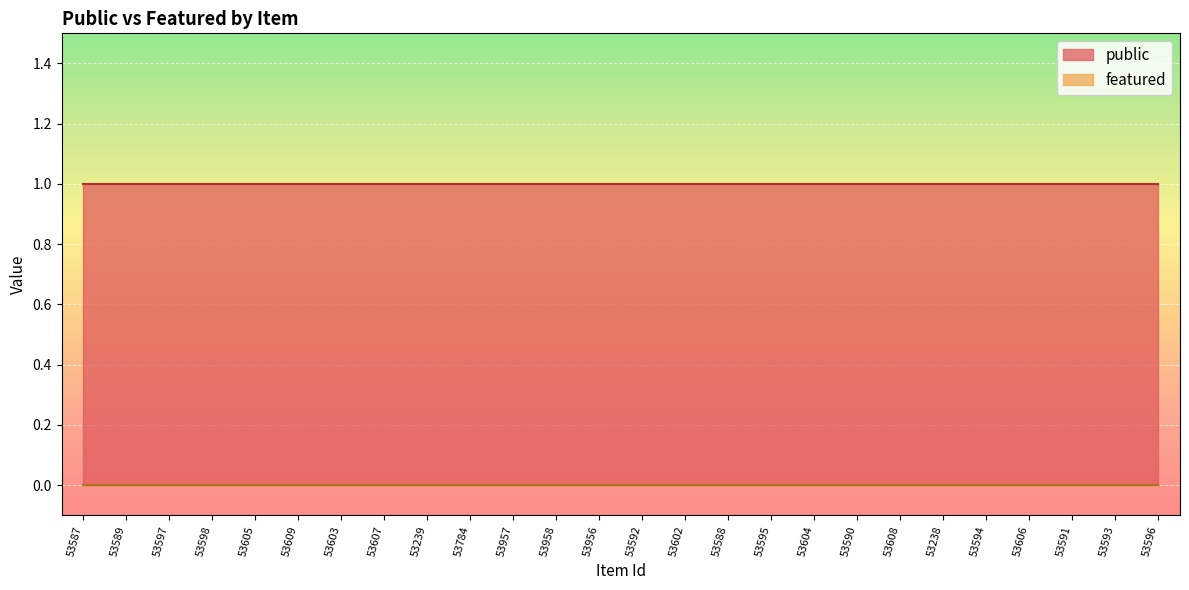

What is the spread (max minus min) of values at 53596?

1